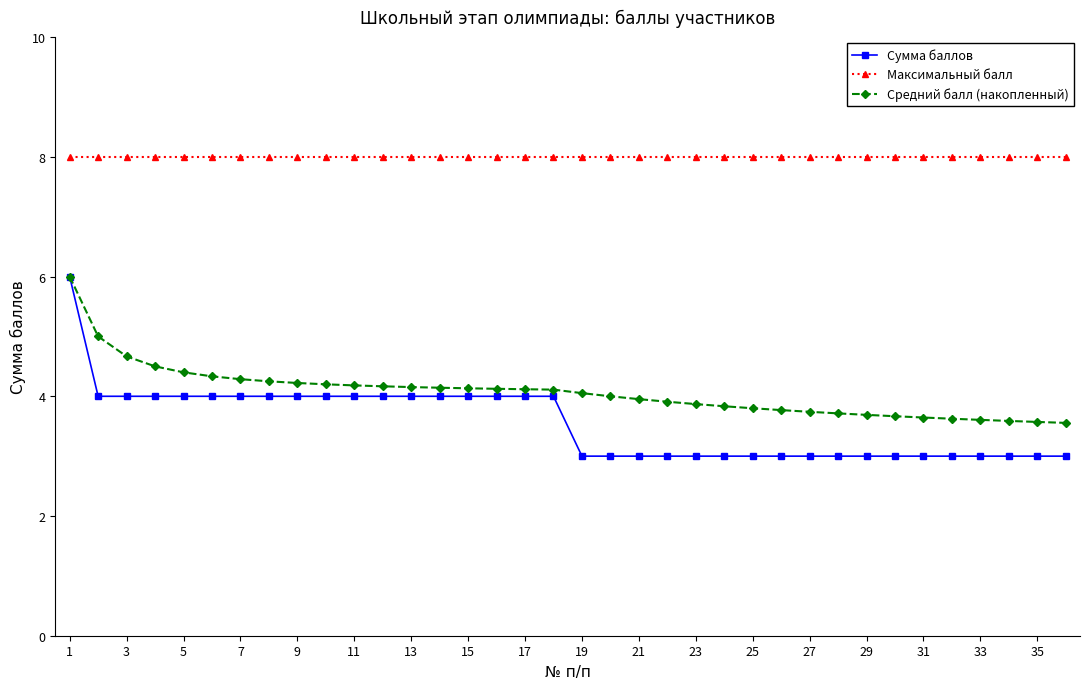

True or false: Средний балл (накопленный) and Максимальный балл cross at least once.

False